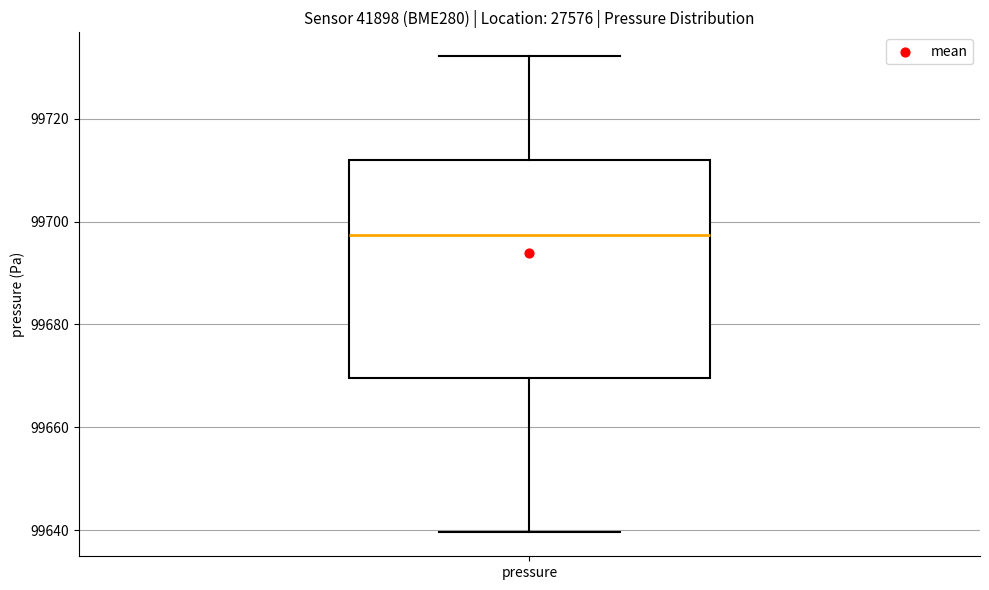

Transcribe this box plot: give where the median line is, the range the box spans, and where the two whiskers end, as read against the y-axis. The values are not printed on the chart, so give them approximately, as read against the axis.

median 99698, box 99670 to 99712, whiskers 99640 to 99732